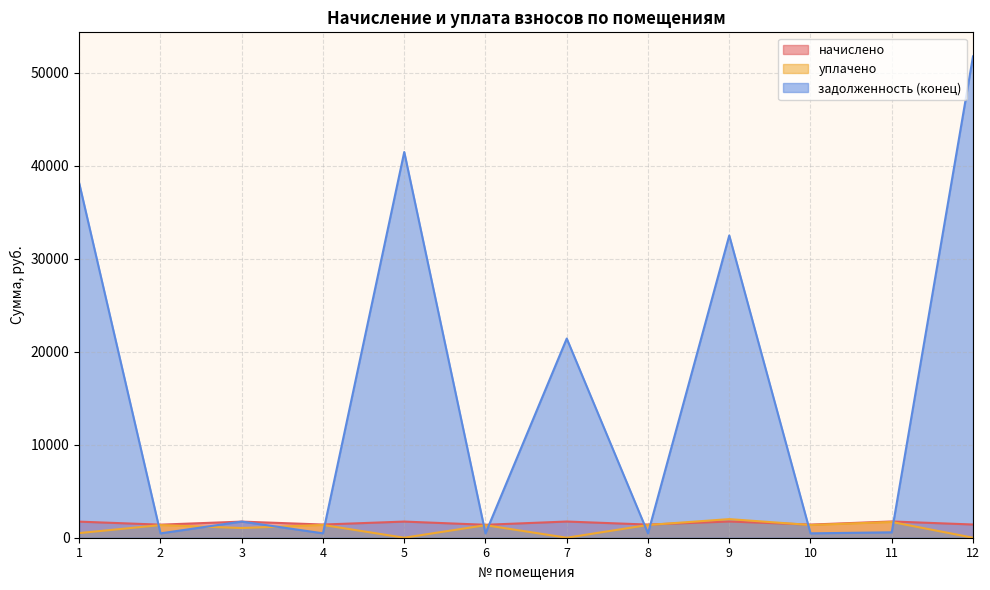

What is the value of the уплачено point at the 11th from the left?

1691.8